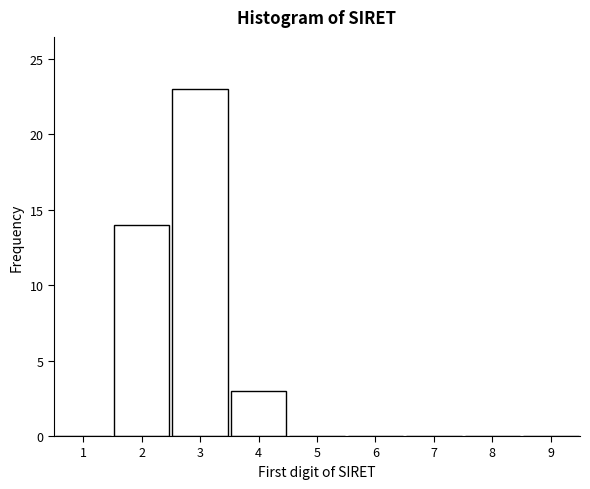

Reading left to right, transcribe all the data shown in this chart.

1=0	2=14	3=23	4=3	5=0	6=0	7=0	8=0	9=0